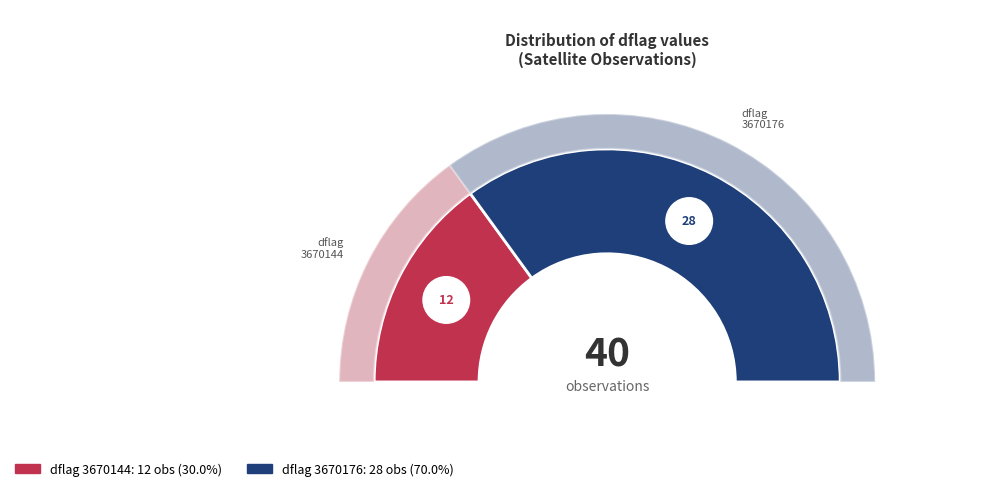

Is 38 the majority of the pie?

No